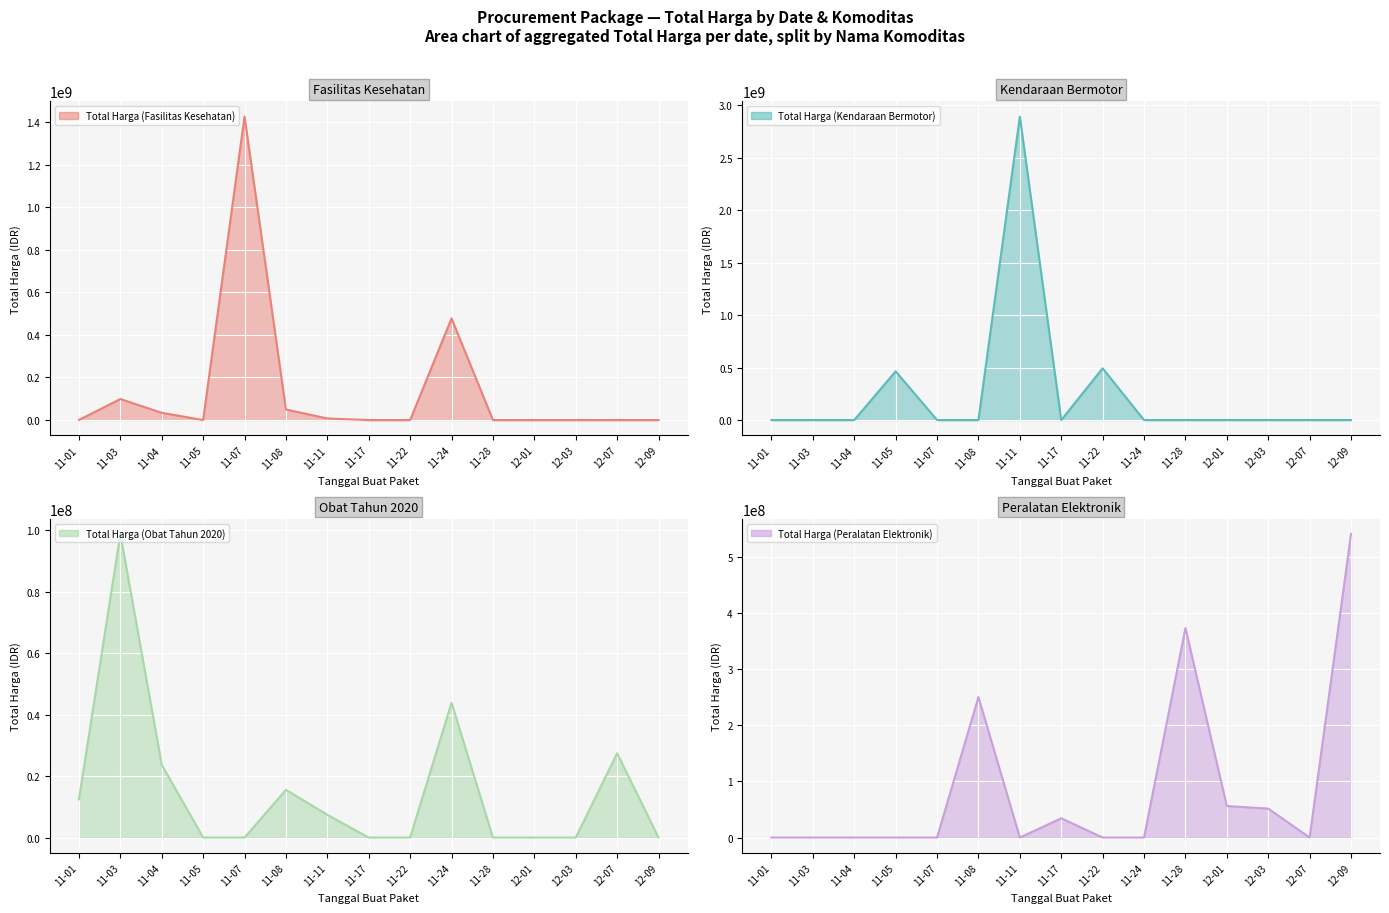

True or false: Total Harga (Obat Tahun 2020) has more than 1 points higher than both neighbors.

True